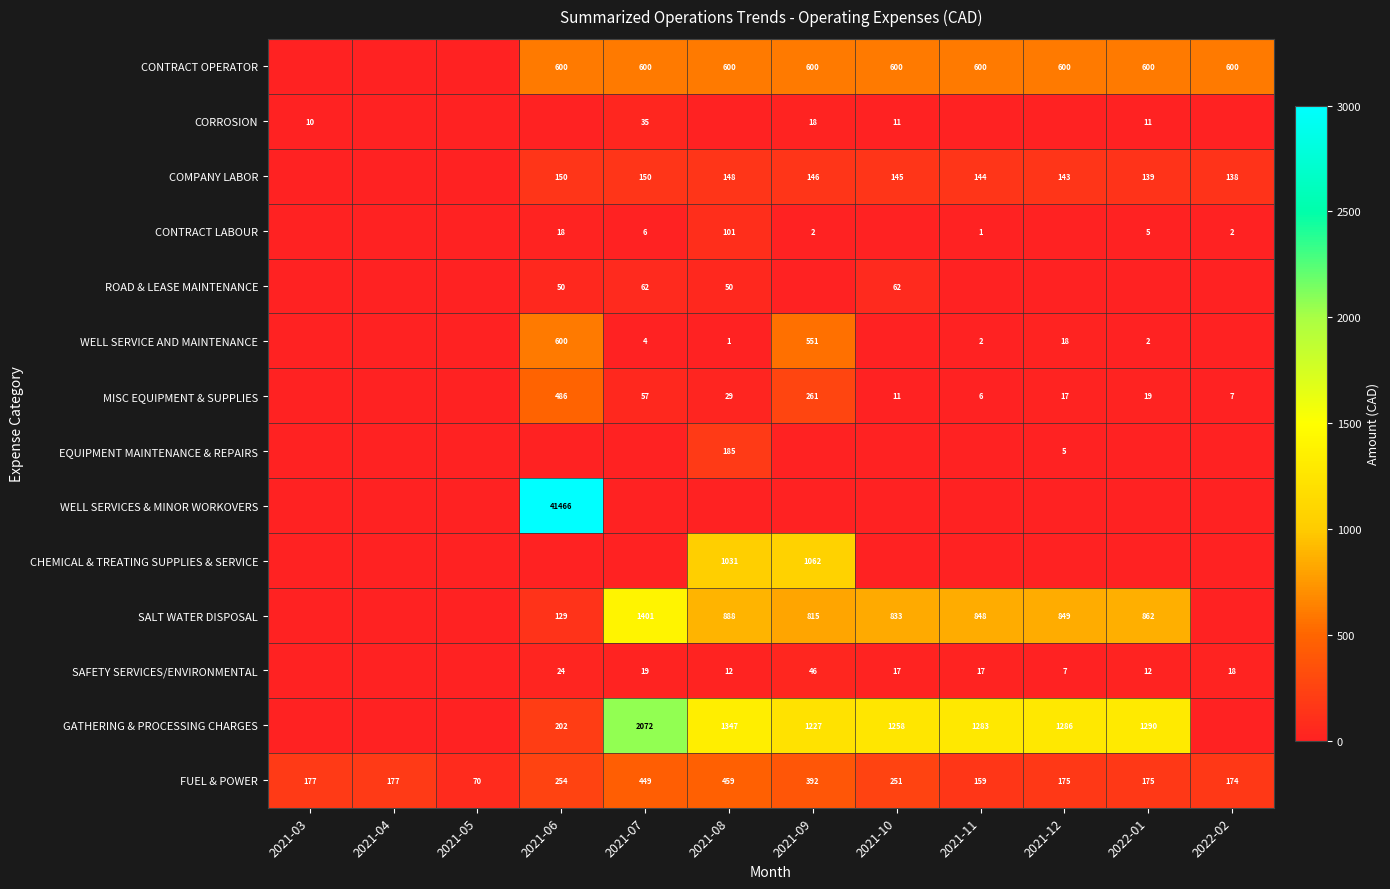

What is the difference between the SAFETY SERVICES/ENVIRONMENTAL values at 2022-01 and 2021-06?

12